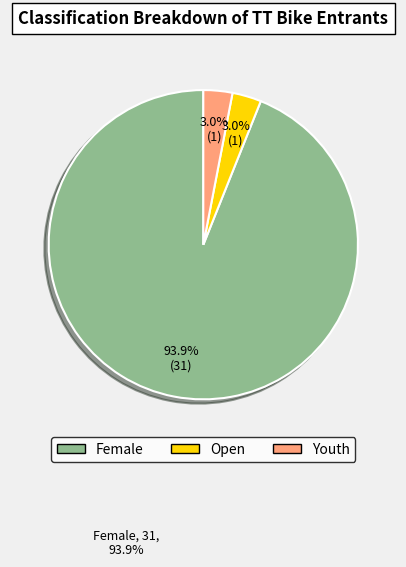

To the nearest percent, what is the average slice percentage?

33%